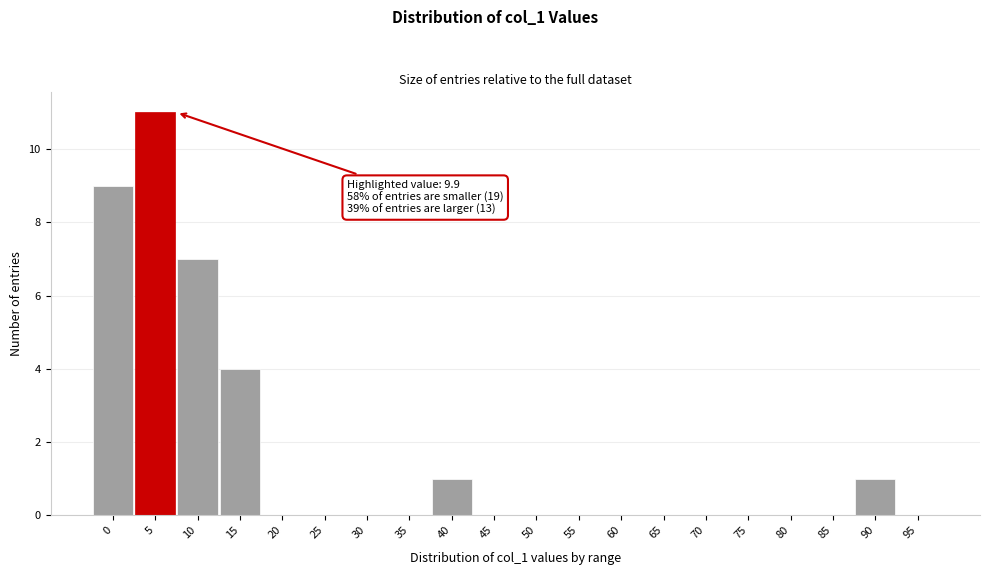

Reading right to left, what are all the values shown in this chart?

95=0	90=1	85=0	80=0	75=0	70=0	65=0	60=0	55=0	50=0	45=0	40=1	35=0	30=0	25=0	20=0	15=4	10=7	5=11	0=9